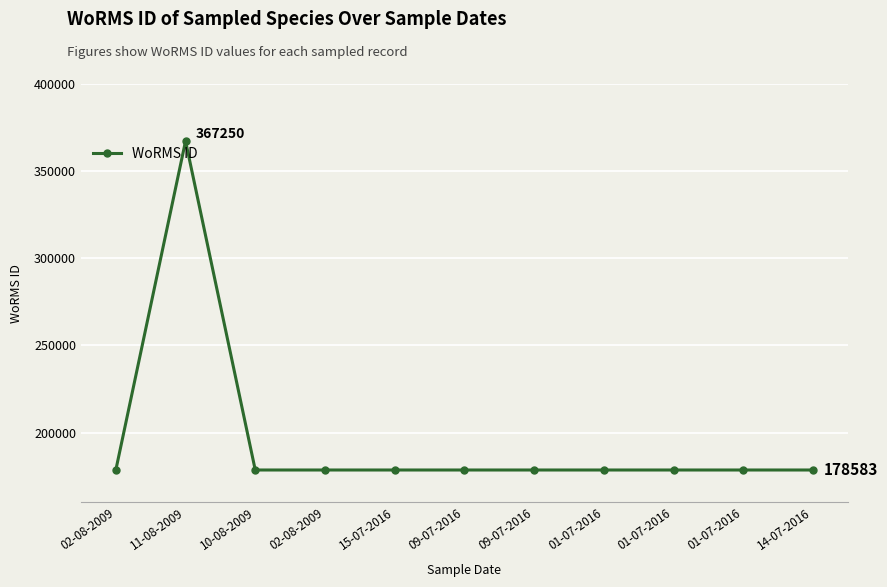

What is the difference between the maximum and second lowest values?

188667